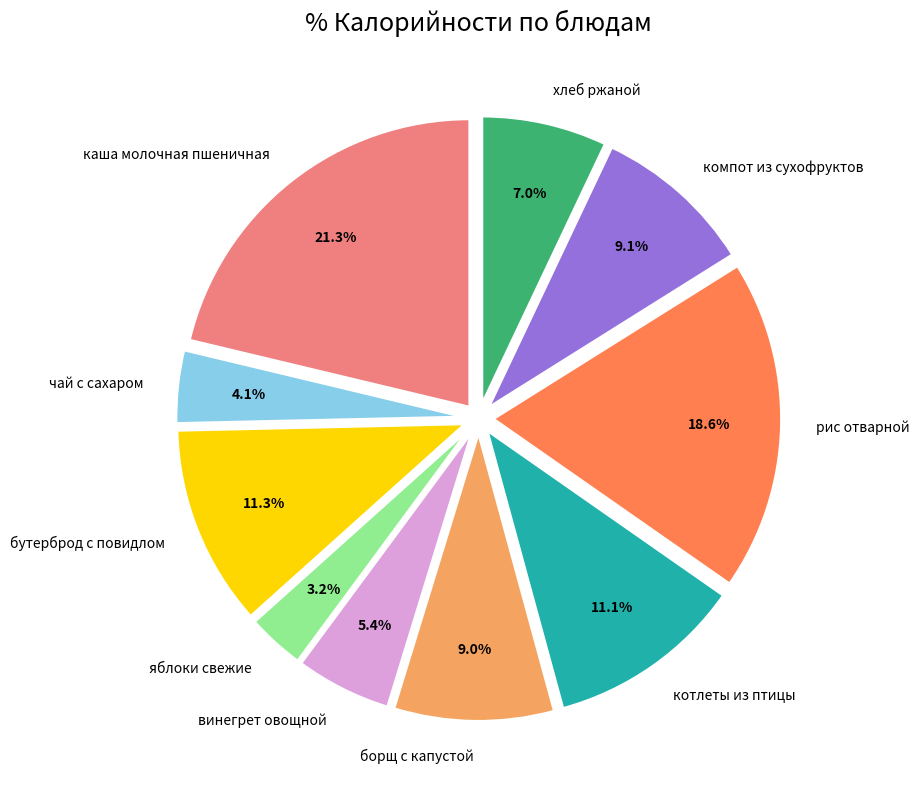

What is the smallest slice in the pie chart?

яблоки свежие